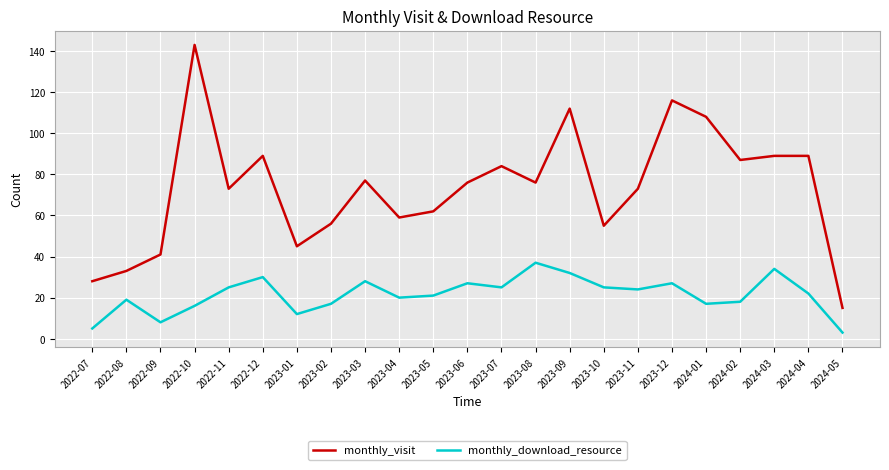

Count the number of categories in the chart.

23